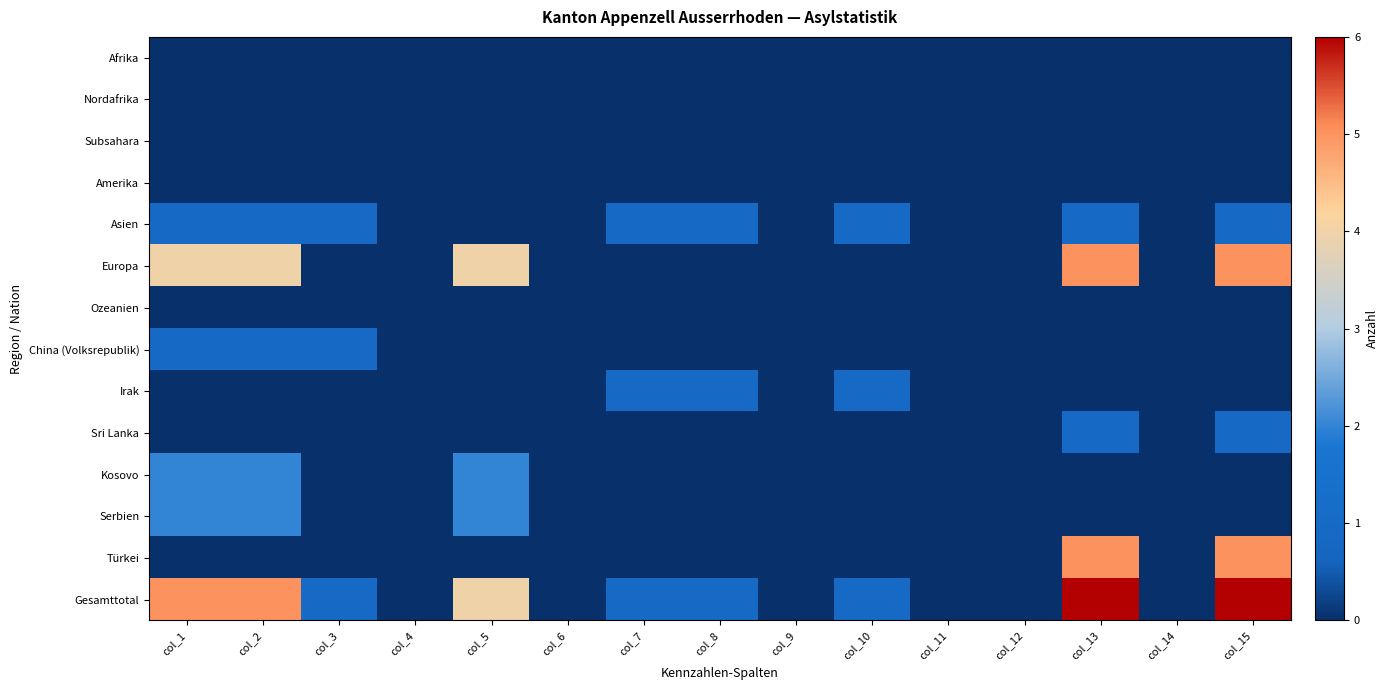

At which category is the sum across all series the highest?

col_13